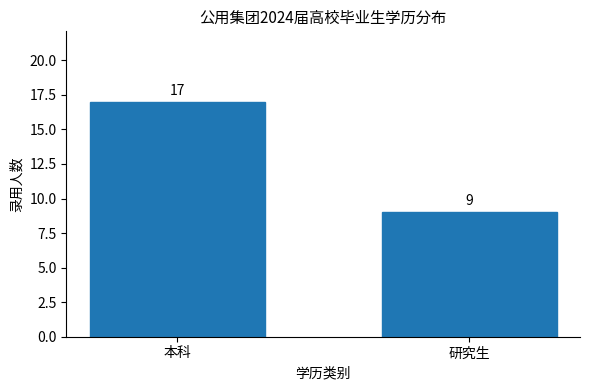

Reading left to right, transcribe all the data shown in this chart.

本科=17	研究生=9